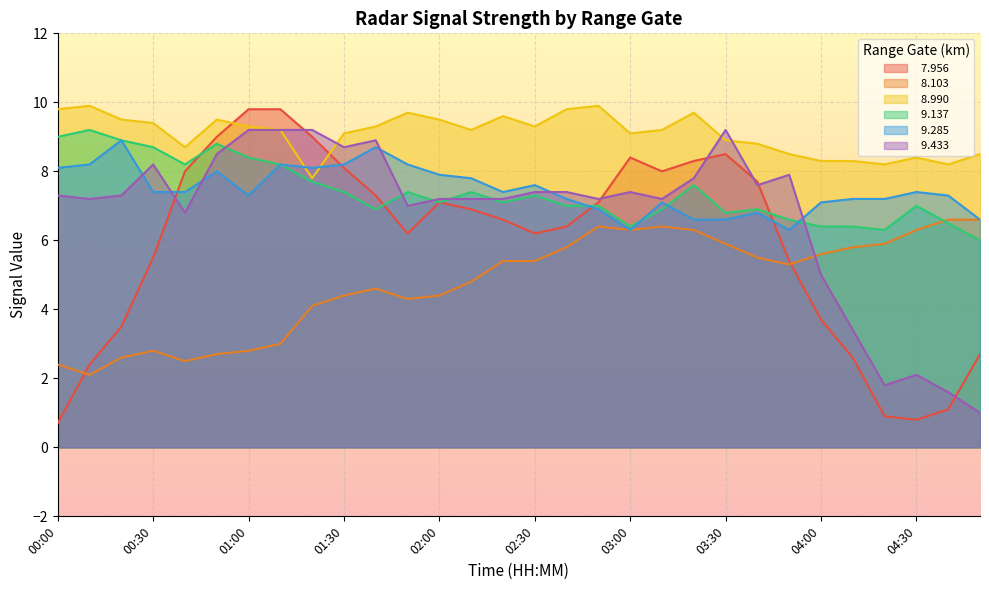

How many lines are shown in the chart?

6